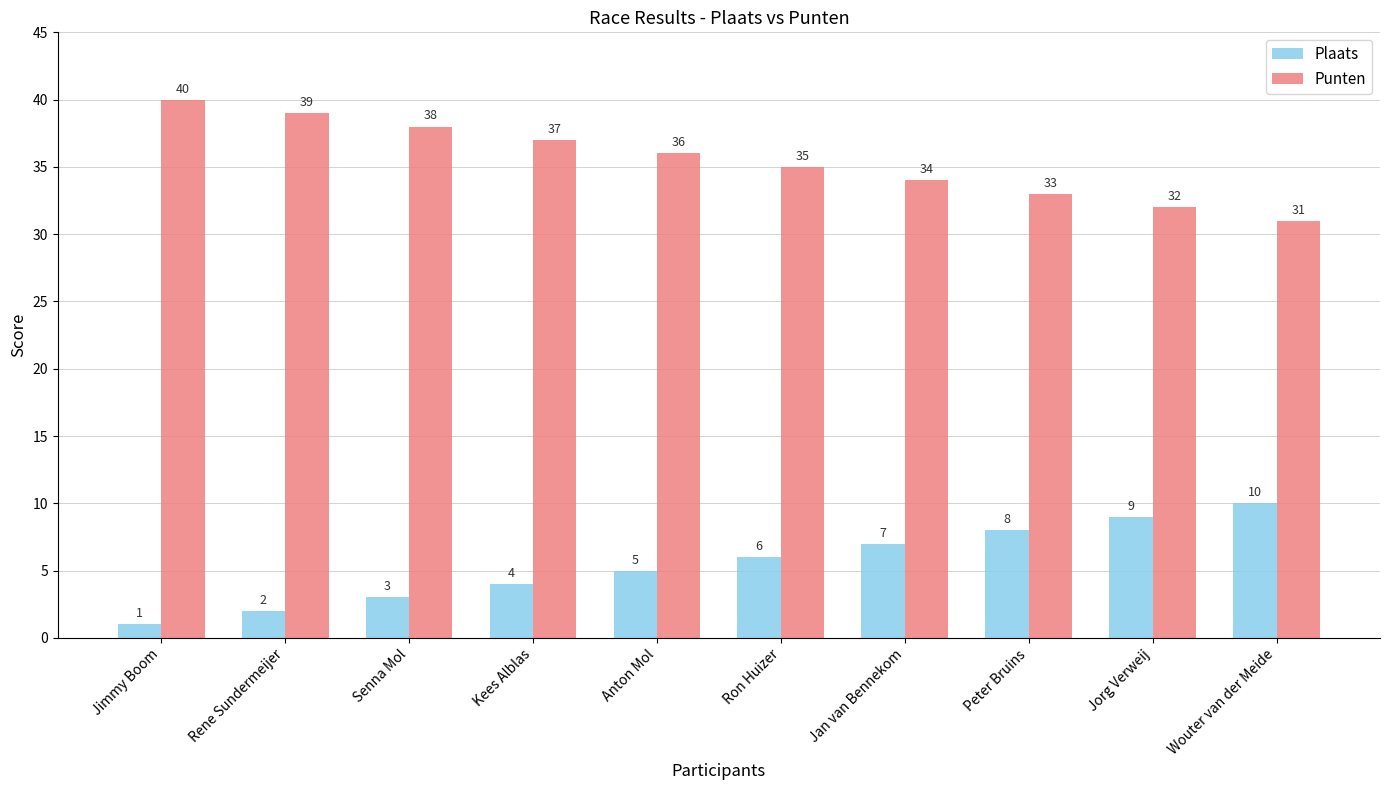

The Plaats series shows 5 at Anton Mol. True or false?

True